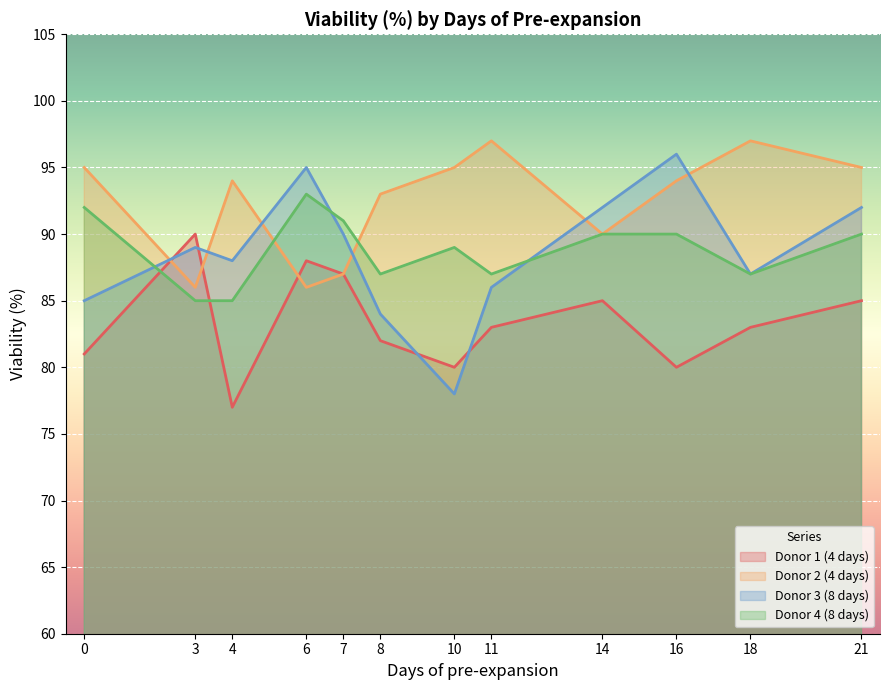

What are all the series names shown in the legend?

Donor 1 (4 days), Donor 2 (4 days), Donor 3 (8 days), Donor 4 (8 days)